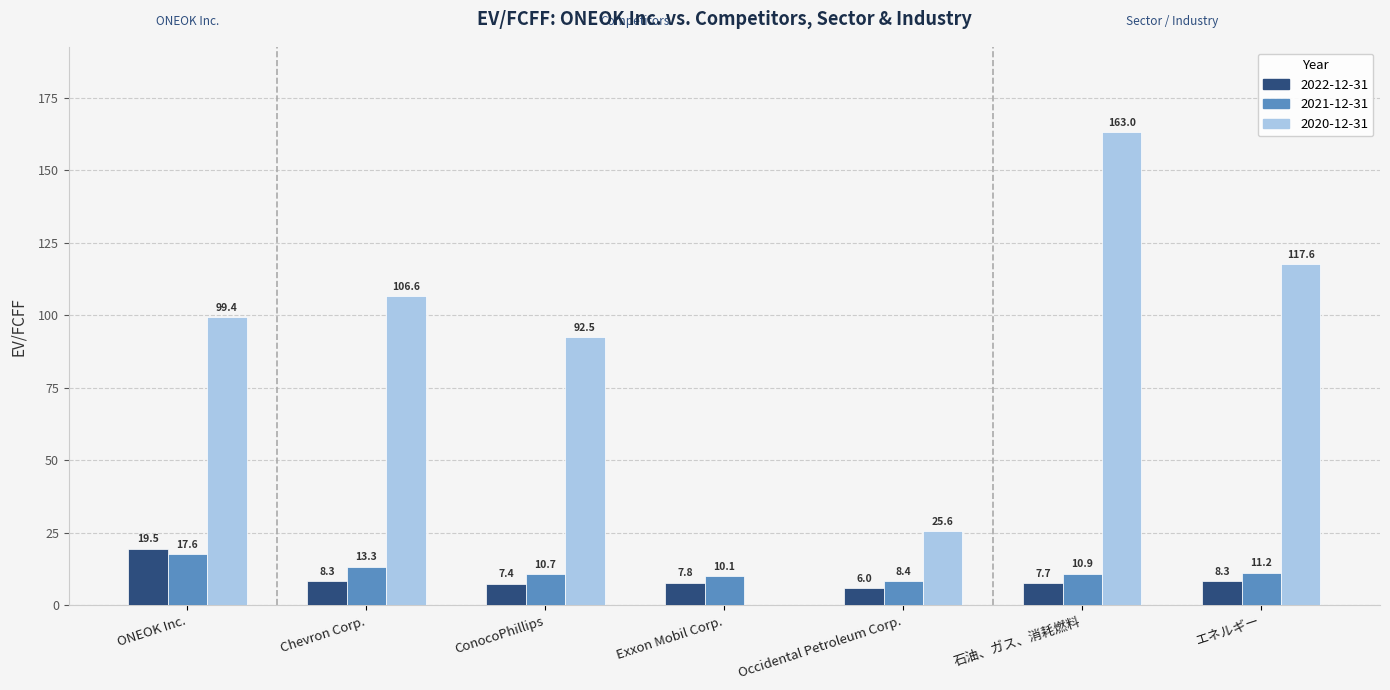

The value of 2021-12-31 at エネルギー is 11.2. True or false?

True